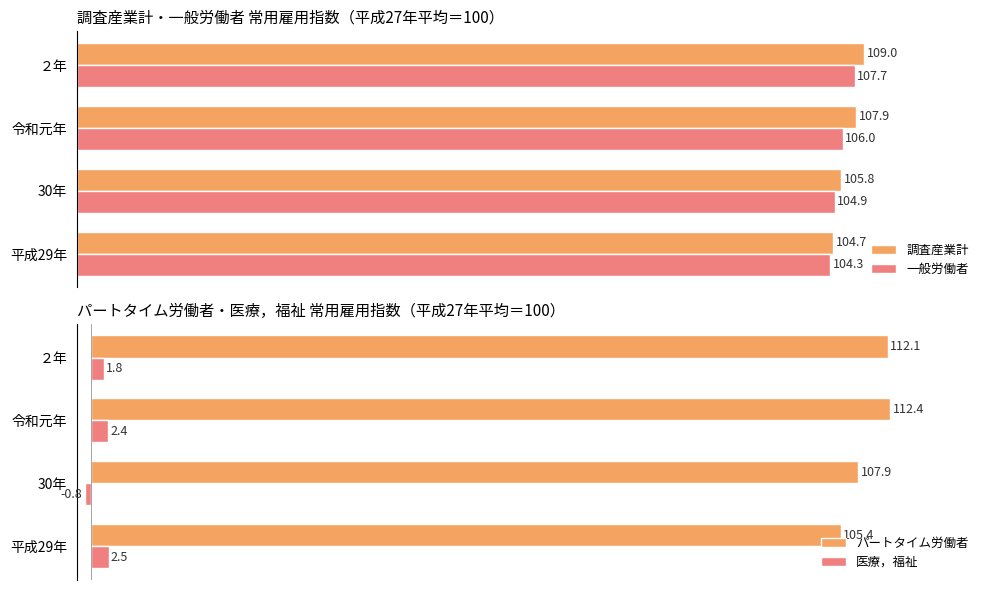

How many categories are shown in the chart?

4